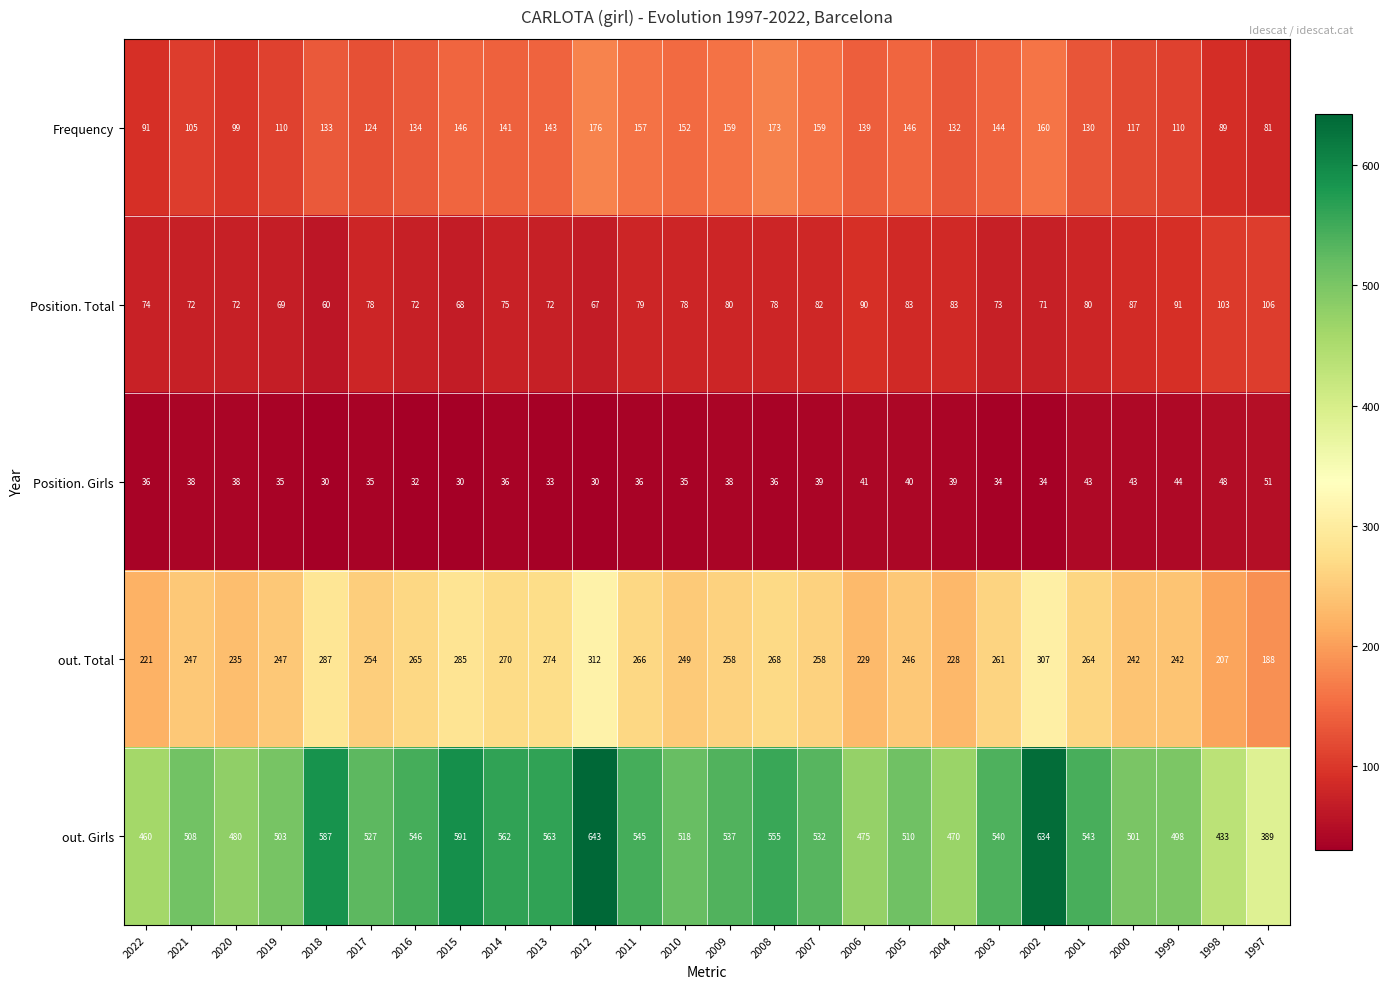

Which series has the widest spread of values?

out. Girls